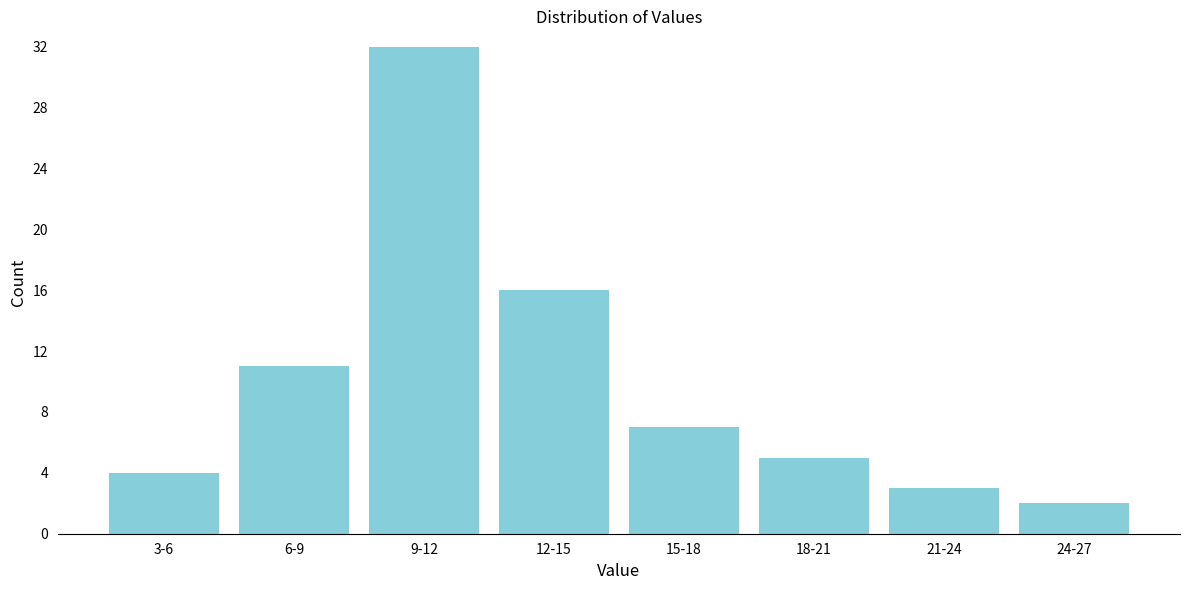

Reading right to left, extract all data points from this chart.

24-27=2	21-24=3	18-21=5	15-18=7	12-15=16	9-12=32	6-9=11	3-6=4